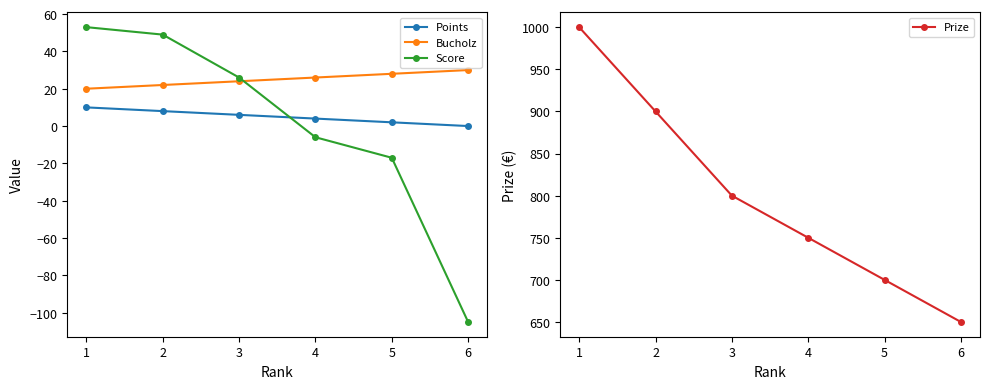

What is the difference between the maximum and minimum values in the Bucholz series?

10